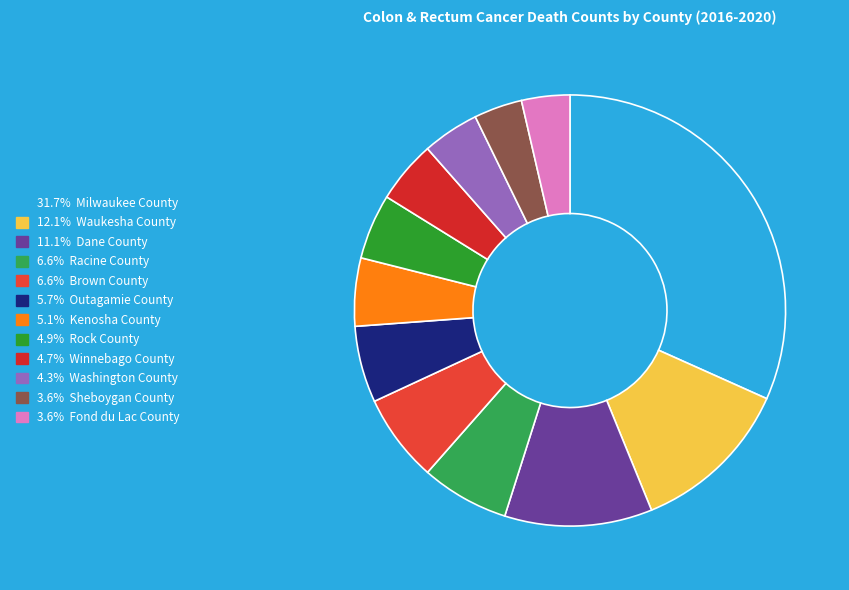

Does any single category account for the majority?

No